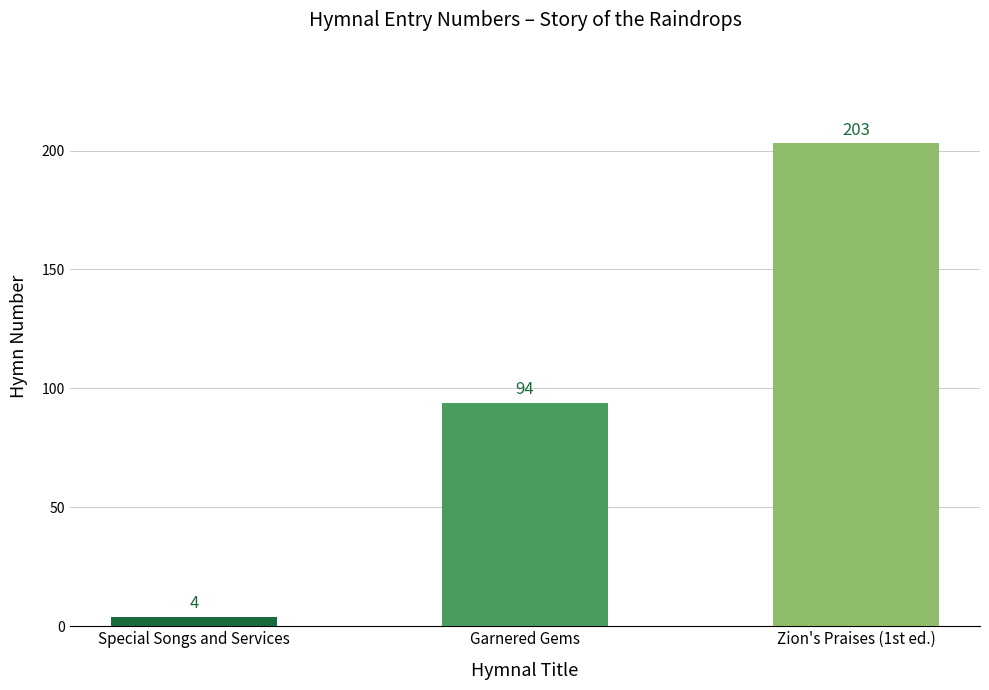

Does the chart contain stacked bars?

No